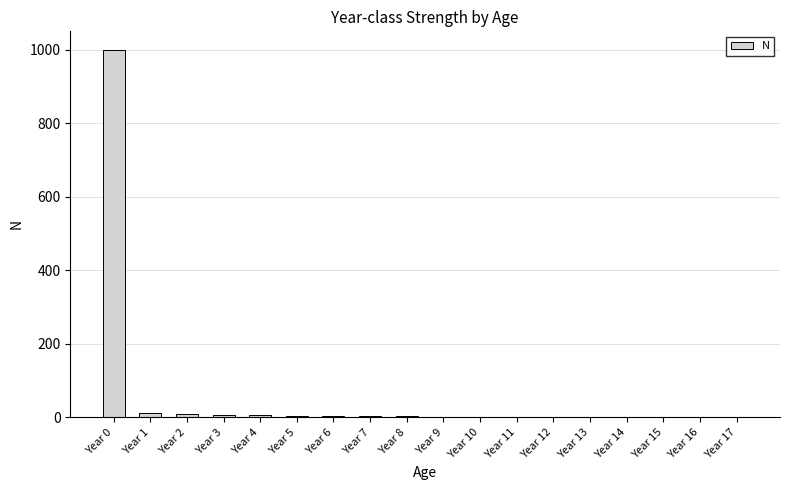

At which category does the chart reach its peak across all series?

Year 0